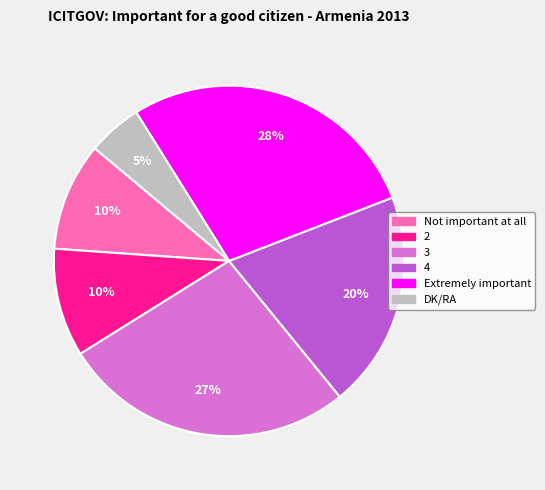

Between DK/RA and 3, which is larger?

3